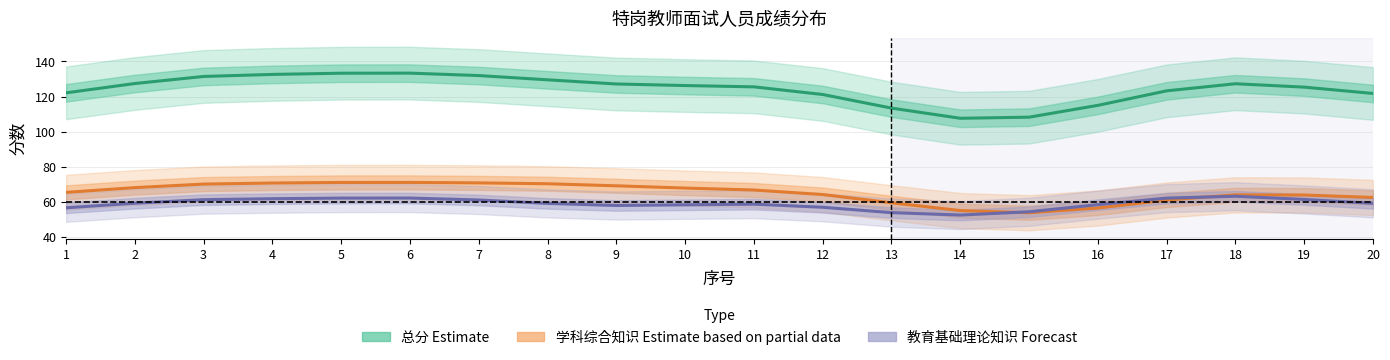

Between 2 and 14, which series saw the biggest shift?

总分 (Estimate)